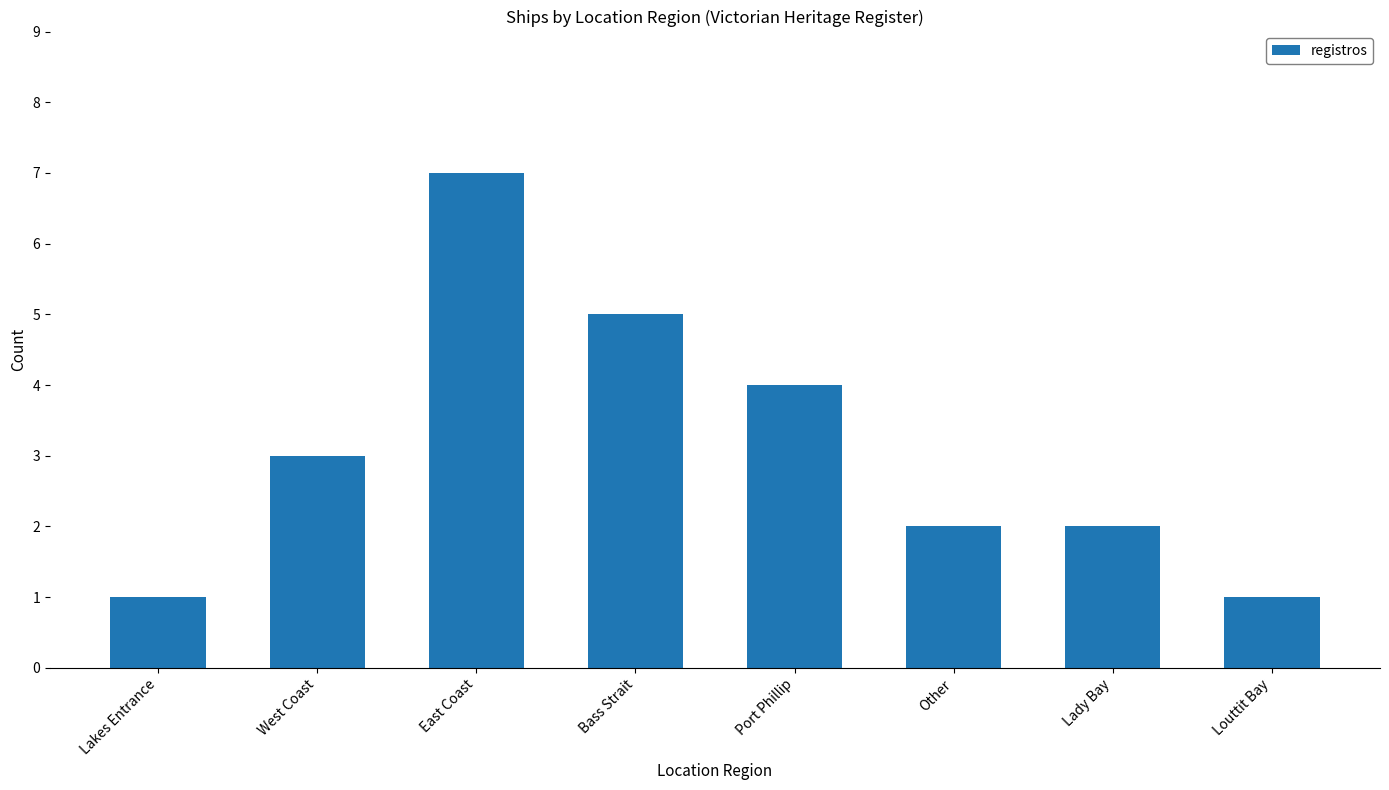

Is it true that the value at Port Phillip is 4?

True